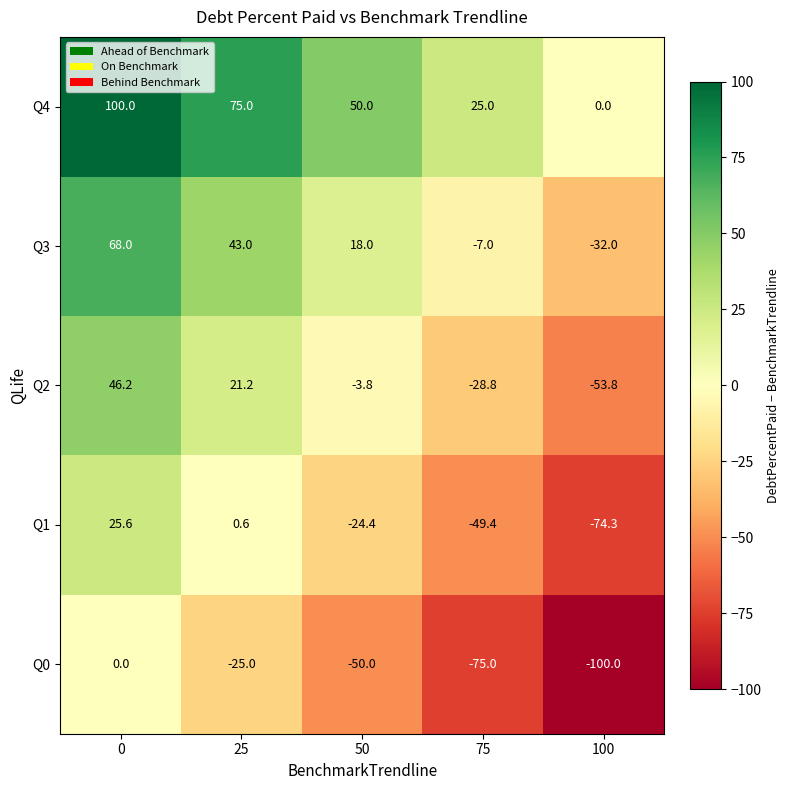

List the series in order of their overall mean, lowest first.

Q0, Q1, Q2, Q3, Q4